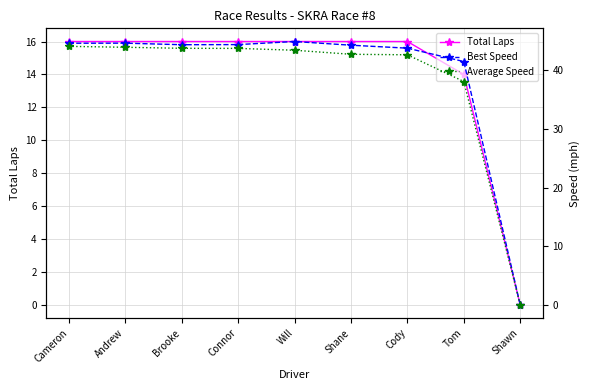

What are all the series names shown in the legend?

Total Laps, Best Speed, Average Speed